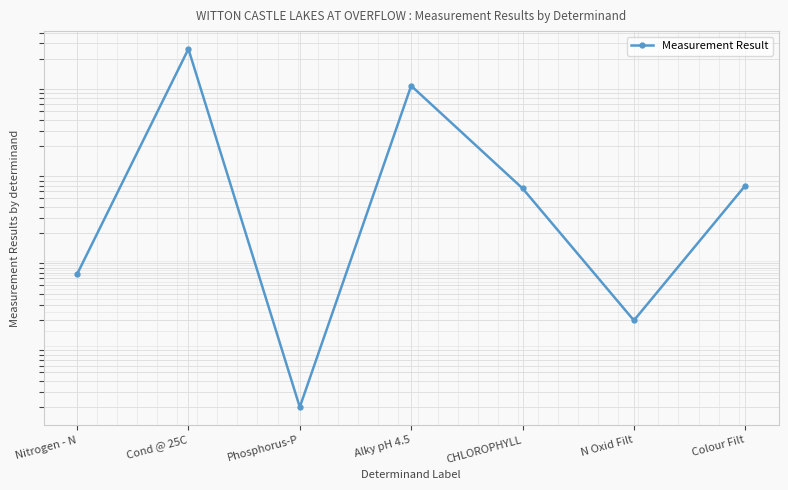

What is the sum of all values?

371.4